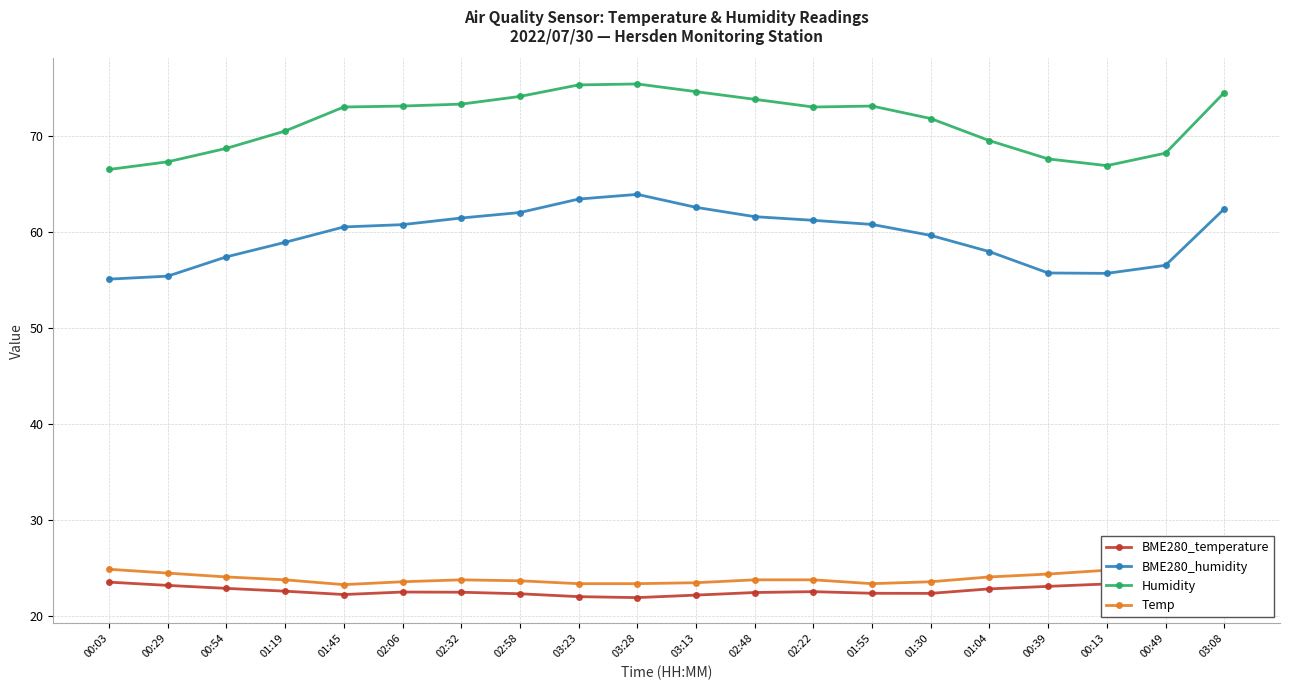

Between 02:22 and 00:39, which series saw the biggest shift?

BME280_humidity